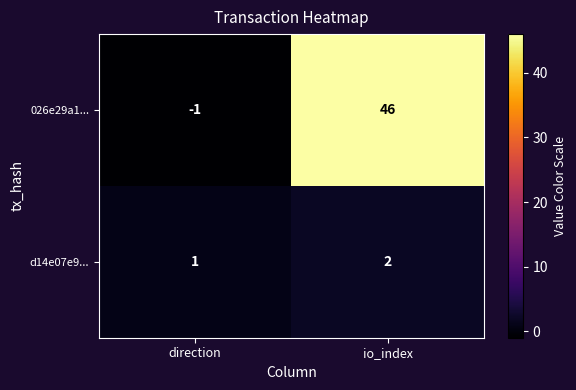

Between direction and io_index, which series saw the biggest shift?

026e29a1...